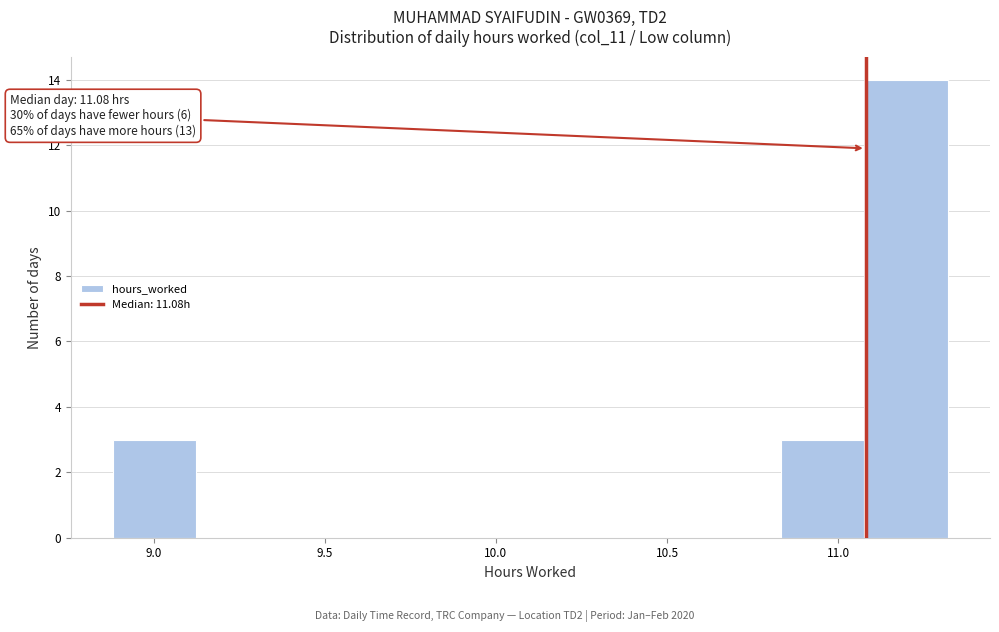

Over which range of the x-axis is the bar tallest?

11.10 to 11.30